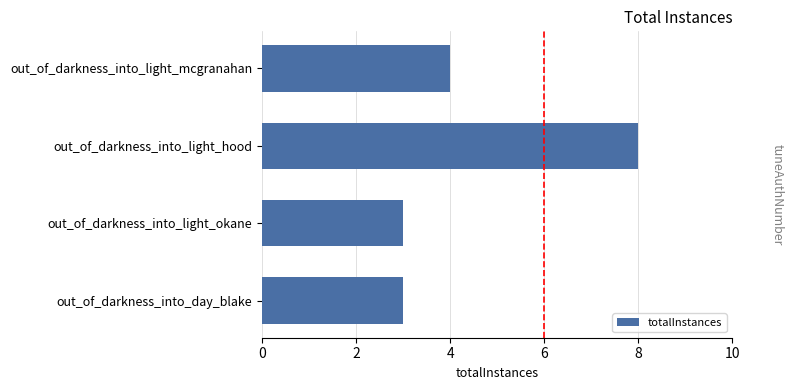

What is the label of the 2nd bar from the top?

out_of_darkness_into_light_hood